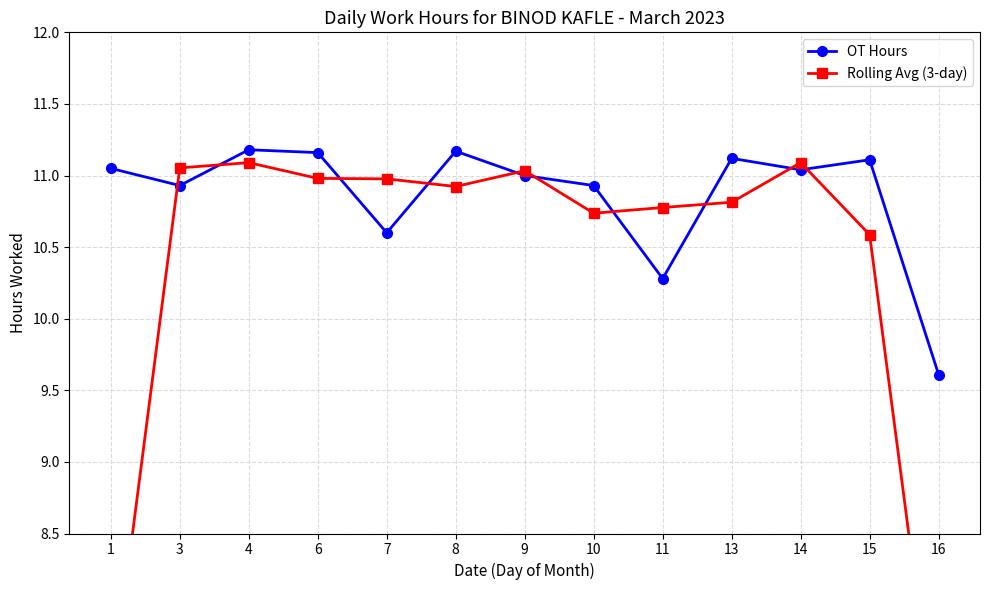

What is the difference between the Rolling Avg (3-day) values at 10 and 13?

0.1